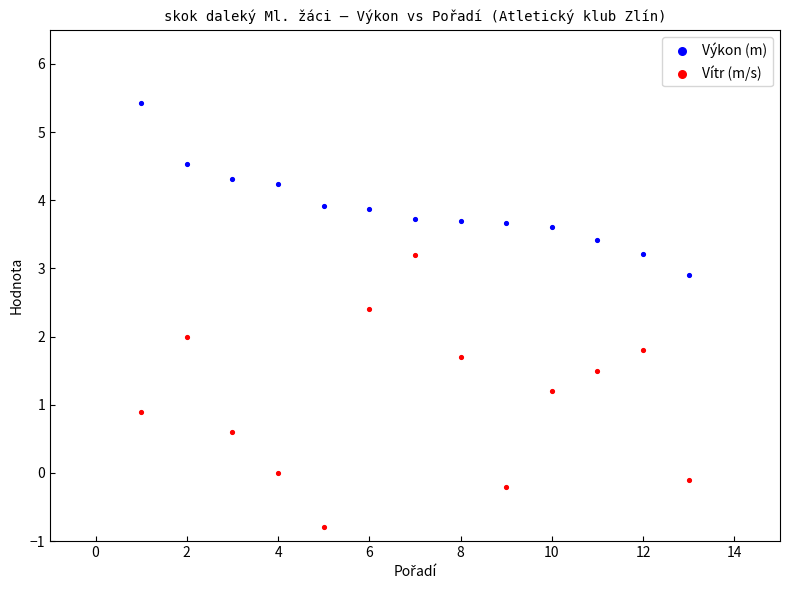

In the Vítr (m/s) series, what Y value is closest to 1?

0.9